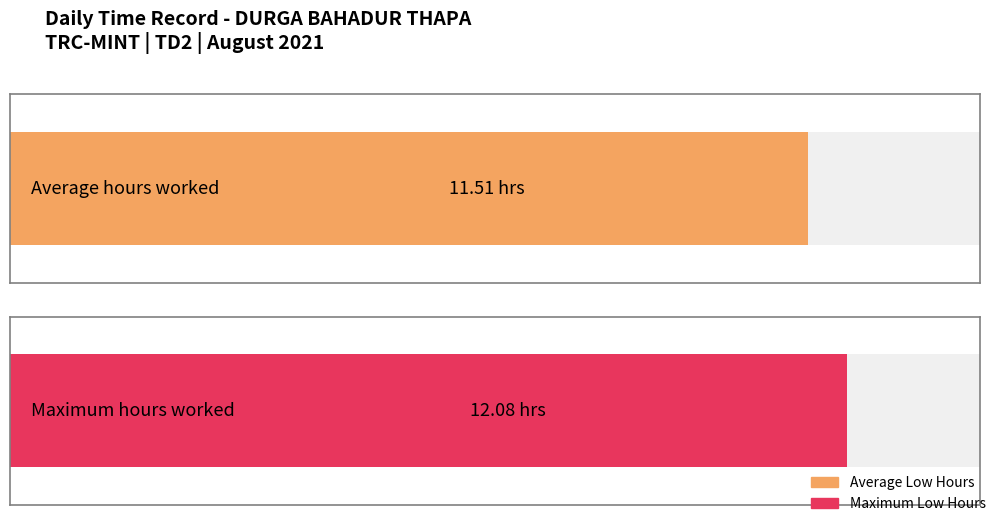

The chart shows a value of 16.0 at 26. True or false?

False